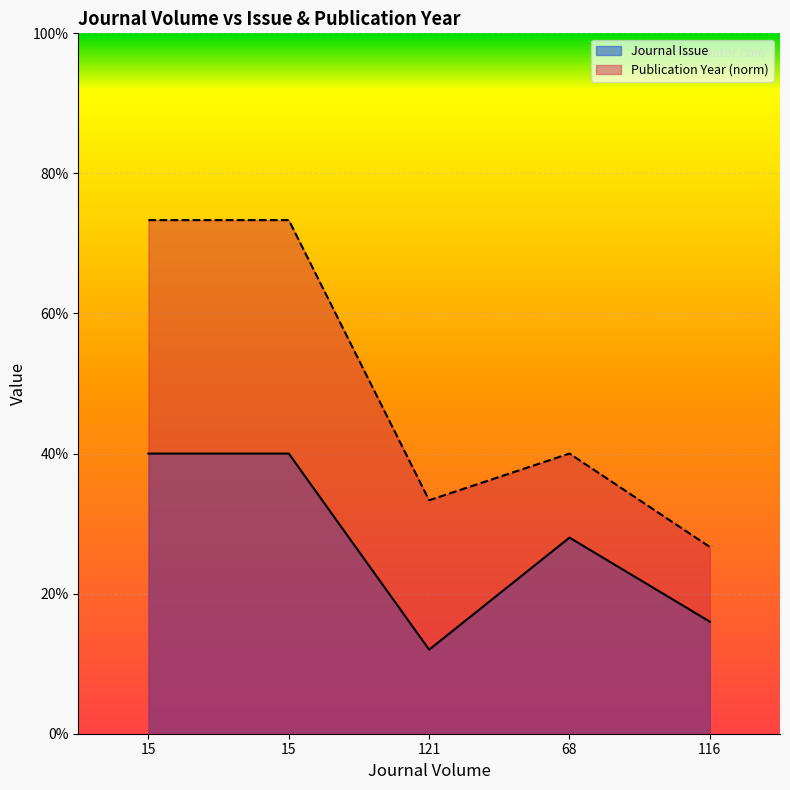

True or false: Publication Year and Journal Issue intersect in this chart.

False